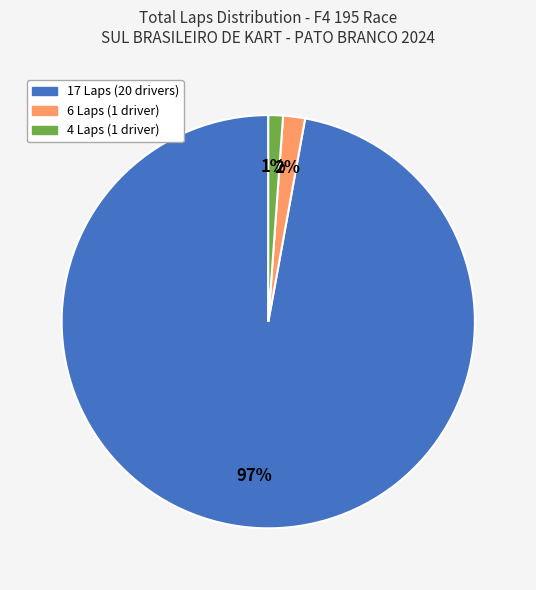

To the nearest percent, what is the average slice percentage?

33%